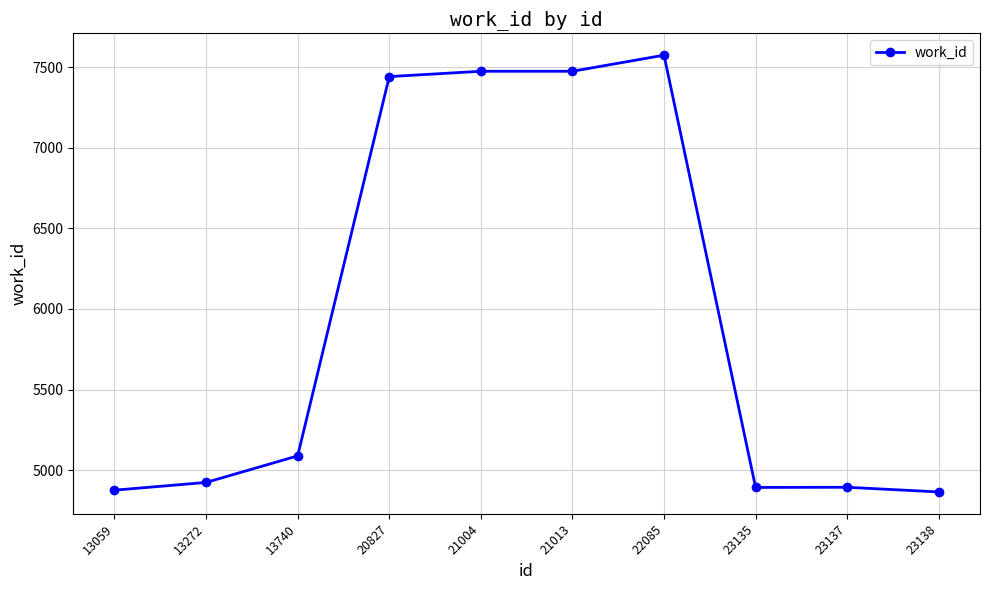

Is this an area chart (filled region under the line)?

No